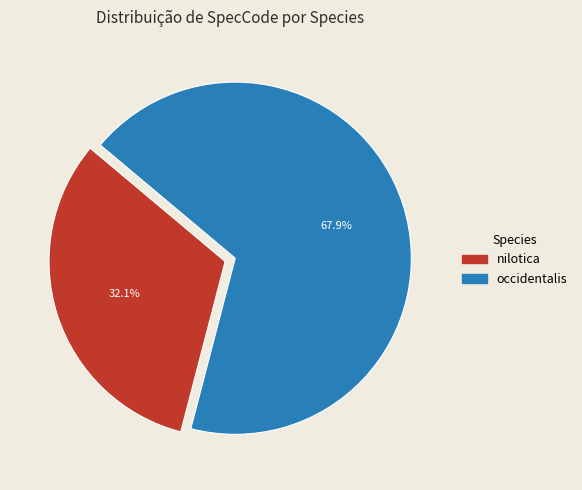

What portion of the pie excludes occidentalis?

32.1%